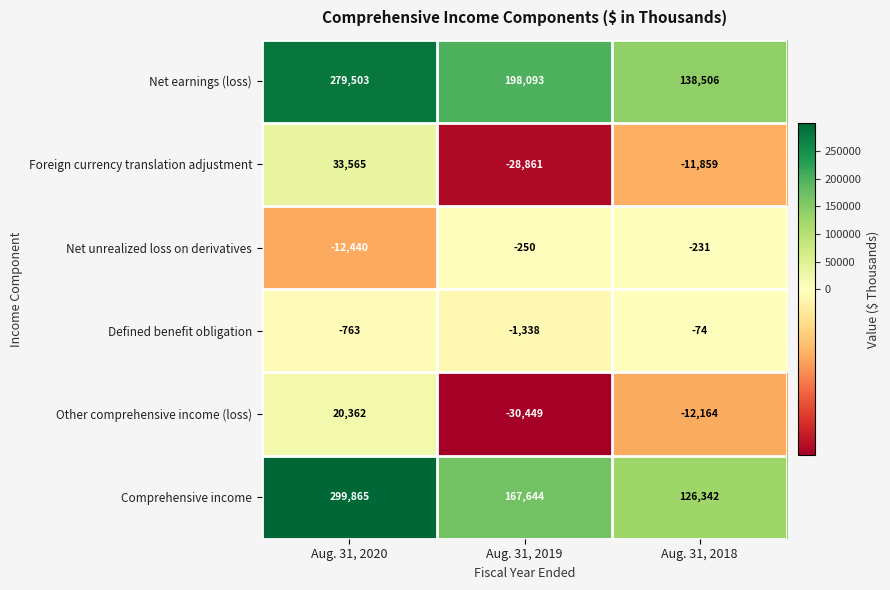

List the series in order of their peak value, highest first.

Comprehensive income, Net earnings (loss), Foreign currency translation adjustment, Other comprehensive income (loss), Defined benefit obligation, Net unrealized loss on derivatives